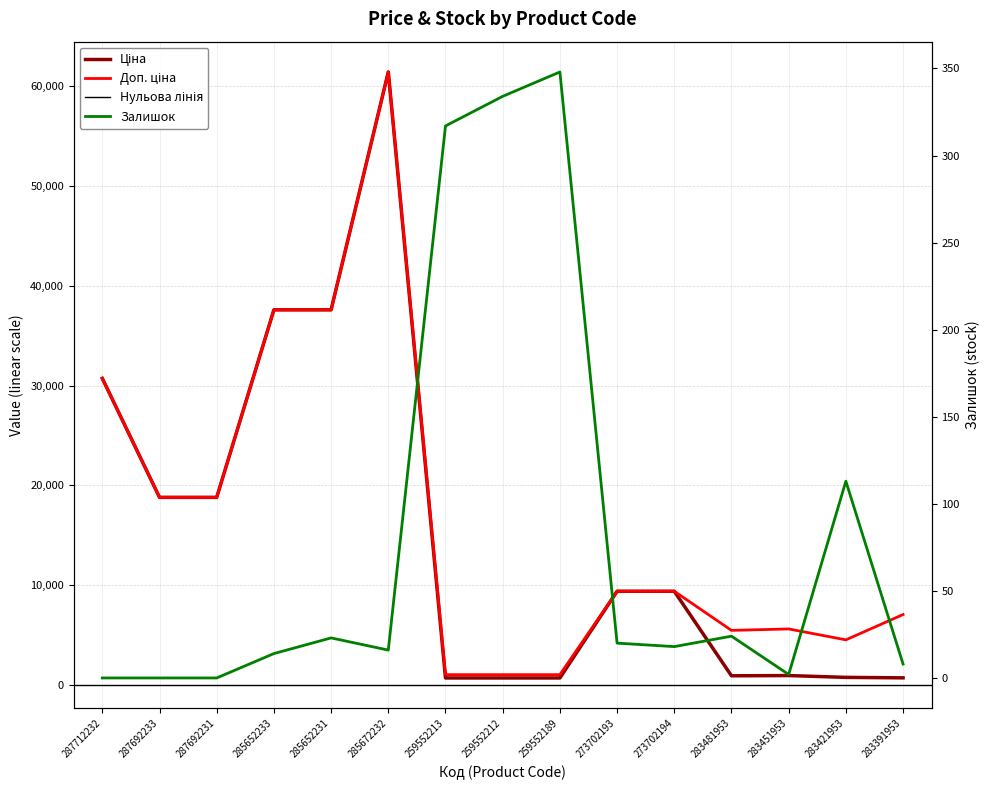

Reading left to right, transcribe all the data shown in this chart.

Ціна: 287712232=30717.1	287692233=18796.8	287692231=18796.8	285652233=37593.6	285652231=37593.6	285672232=61434.3	259552213=693.7	259552212=693.7	259552189=693.7	273702193=9384.0	273702194=9384.0	283481953=910.4	283451953=934.5	283421953=752.2	283391953=705.1
Доп. ціна: 287712232=30717.1	287692233=18796.8	287692231=18796.8	285652233=37593.6	285652231=37593.6	285672232=61434.3	259552213=1024.6	259552212=1024.6	259552189=1024.6	273702193=9384.0	273702194=9384.0	283481953=5462.3	283451953=5607.2	283421953=4513.3	283391953=7051.3
Залишок: 287712232=0.0	287692233=0.0	287692231=0.0	285652233=14.0	285652231=23.0	285672232=16.0	259552213=317.0	259552212=334.0	259552189=348.0	273702193=20.0	273702194=18.0	283481953=24.0	283451953=2.0	283421953=113.0	283391953=8.0